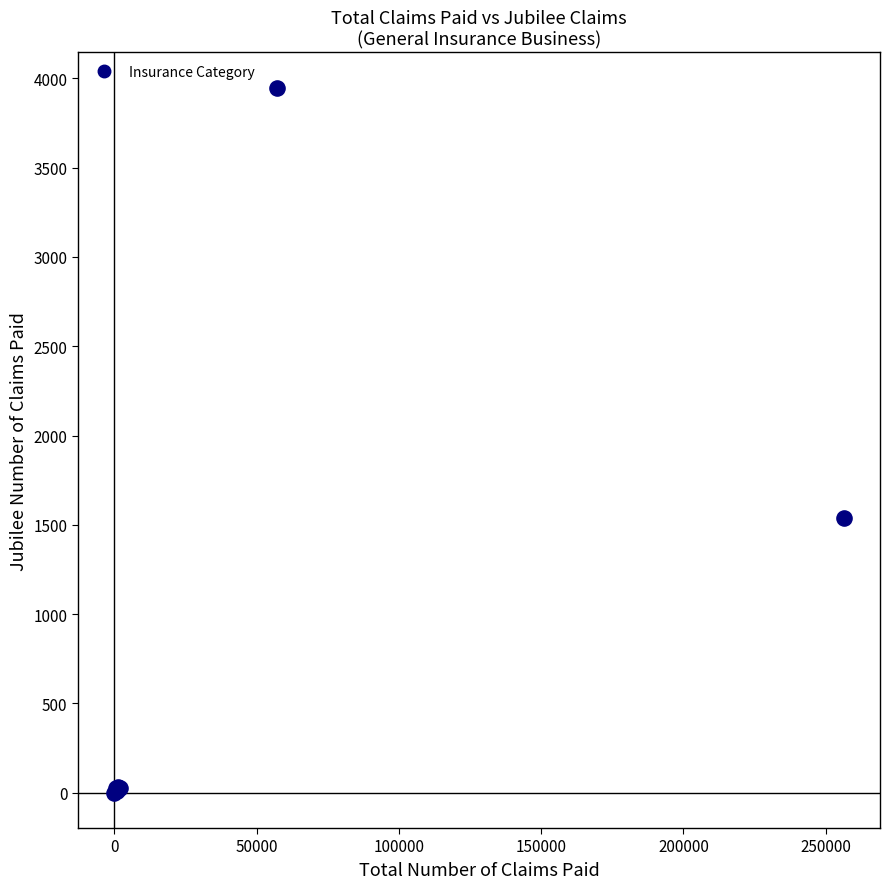

What Y value in the scatter plot is closest to 1974?

1541